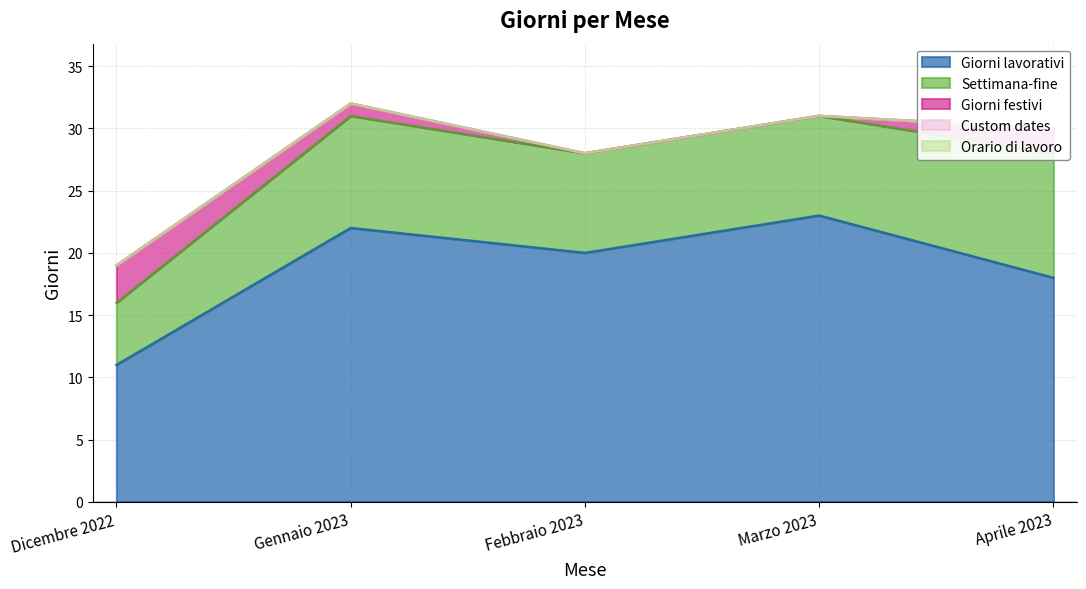

At which category is the sum across all series the highest?

Gennaio 2023